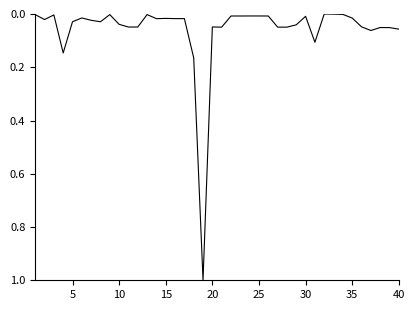

What is the maximum value shown in the chart?

1.0